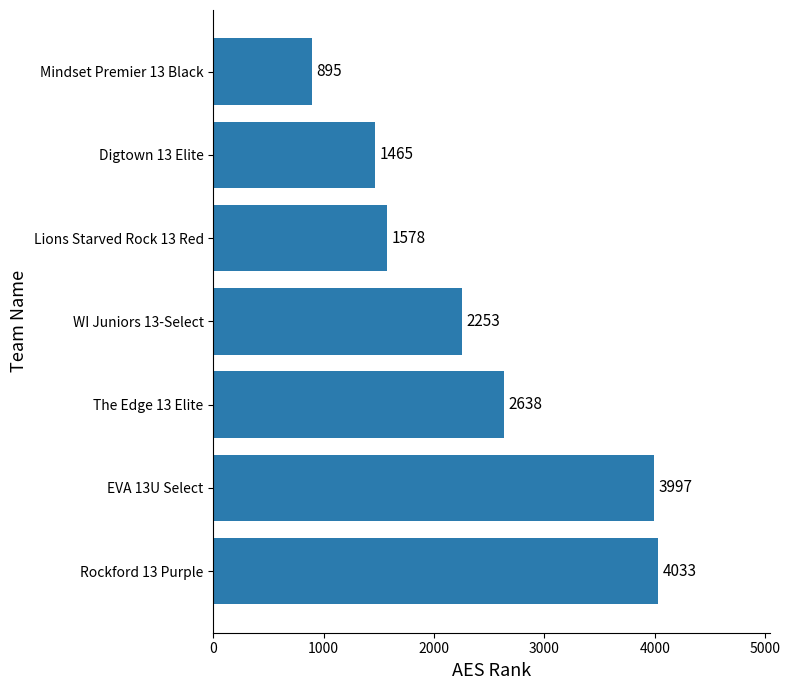

Rank the categories by value from highest to lowest.

Rockford 13 Purple, EVA 13U Select, The Edge 13 Elite, WI Juniors 13-Select, Lions Starved Rock 13 Red, Digtown 13 Elite, Mindset Premier 13 Black